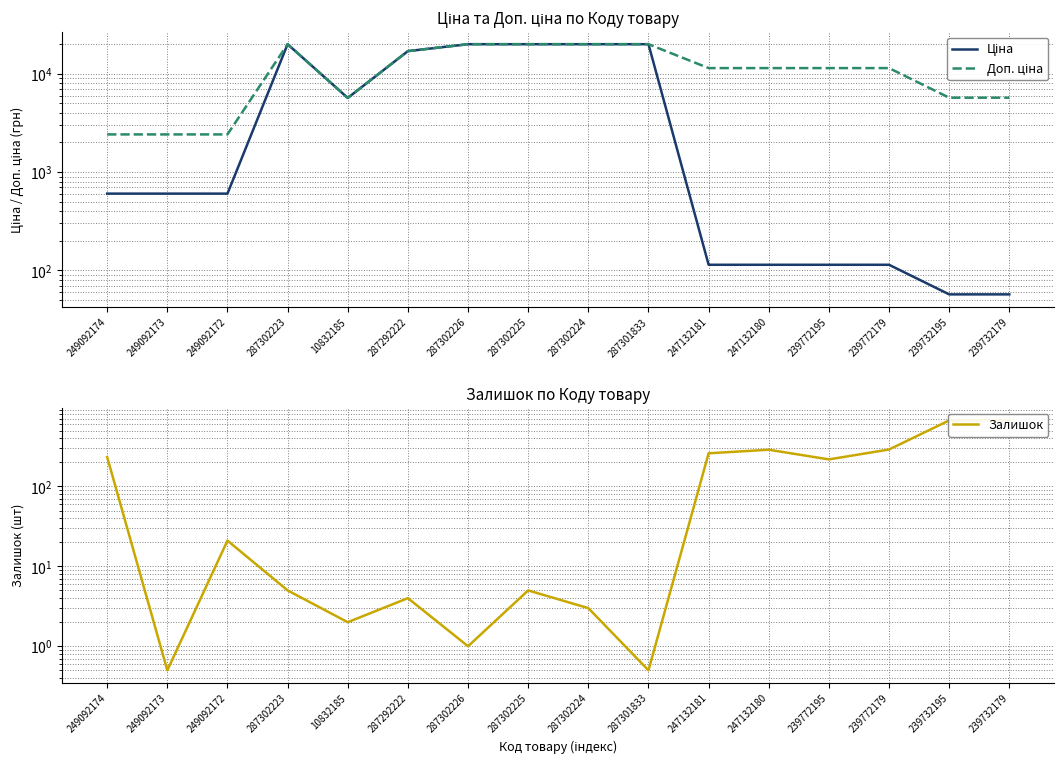

Is it true that Доп. ціна equals 16976.3 at 287292222?

True